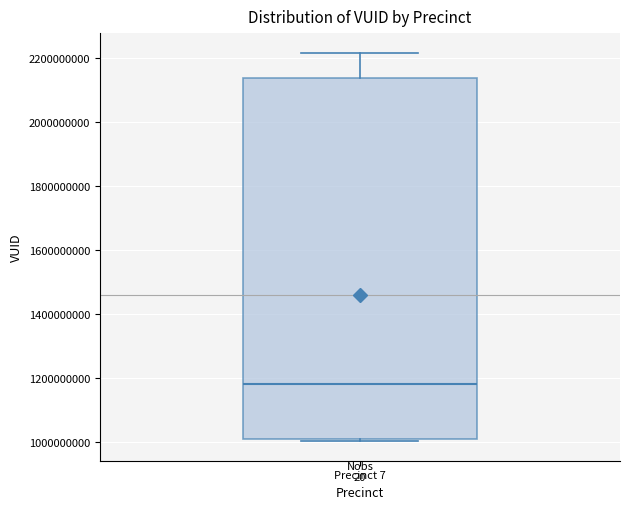

Read this box plot against the y-axis: the position of the median line, the range covered by the box, and the ends of both whiskers. The values are not printed on the chart, so give them approximately, as read against the axis.

median 1180000000, box 1000000000 to 2140000000, whiskers 1000000000 (just below the box's lower edge) to 2220000000